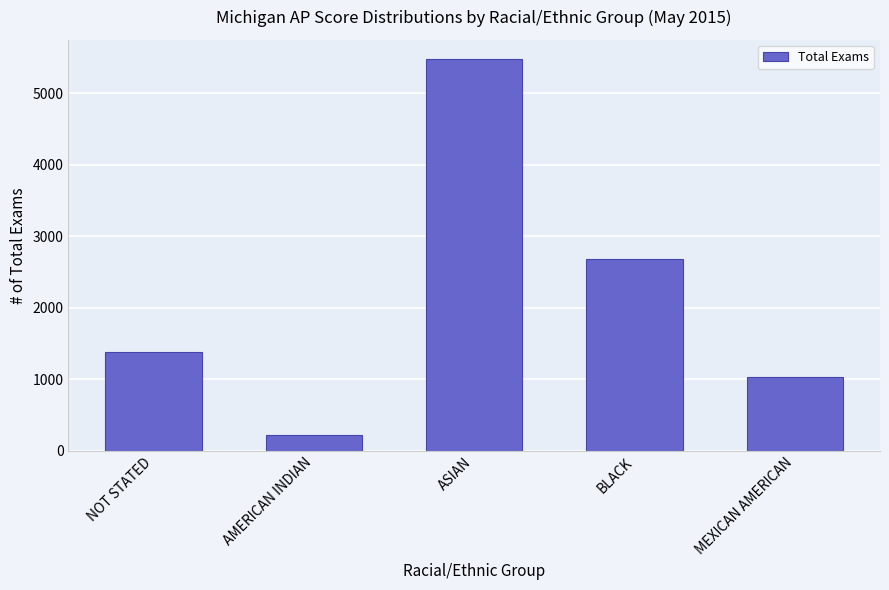

What is the difference between the values at BLACK and NOT STATED?

1303